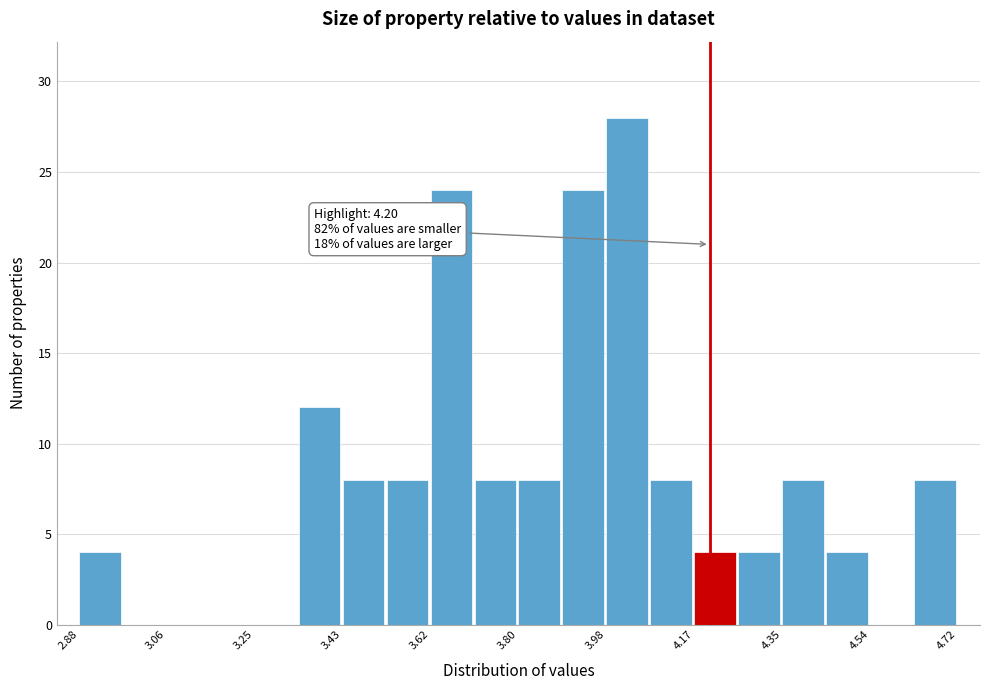

Which range on the x-axis has the tallest bar?

3.984 to 4.076